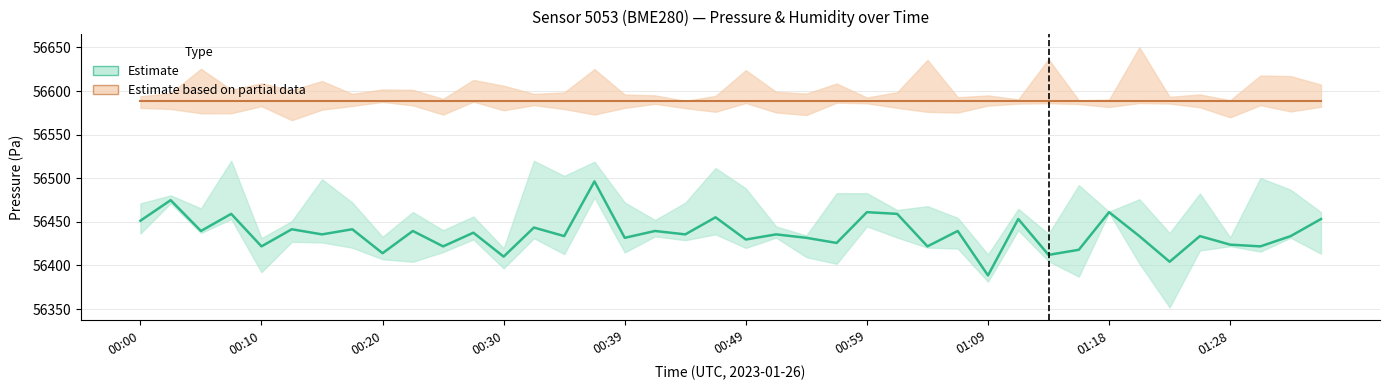

Reading left to right, list all the values displayed in this chart.

56451.3	56474.9	56439.6	56459.2	56421.9	56441.5	56435.7	56441.5	56414.1	56439.6	56421.9	56437.6	56410.2	56443.5	56433.7	56496.4	56431.7	56439.6	56435.7	56455.2	56429.8	56435.7	56431.7	56425.8	56461.1	56459.2	56421.9	56439.6	56388.6	56453.3	56412.1	56418.0	56461.1	56433.7	56404.3	56433.7	56423.9	56421.9	56433.7	56453.3